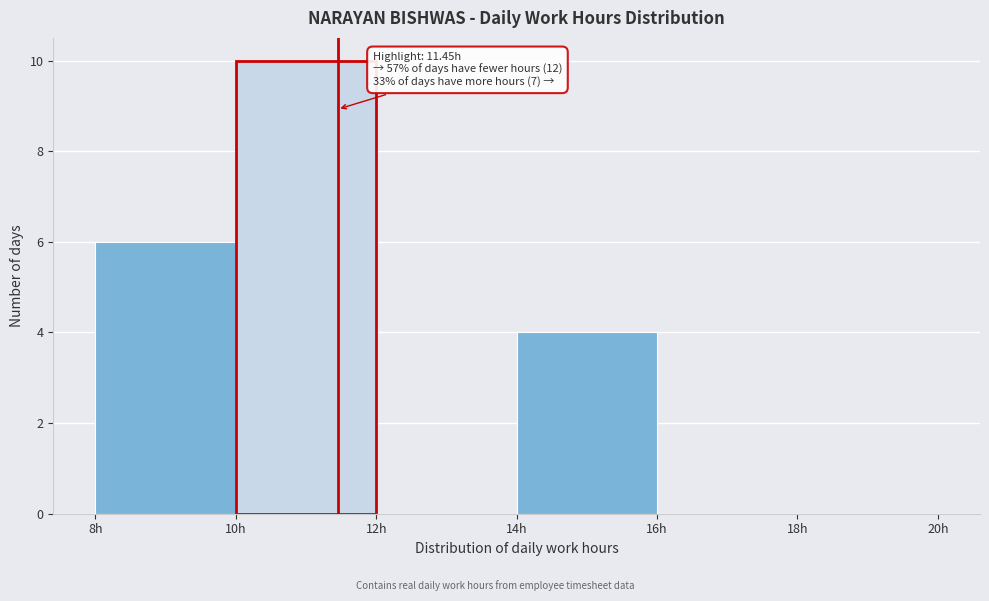

Which range on the x-axis has the tallest bar?

10 to 12